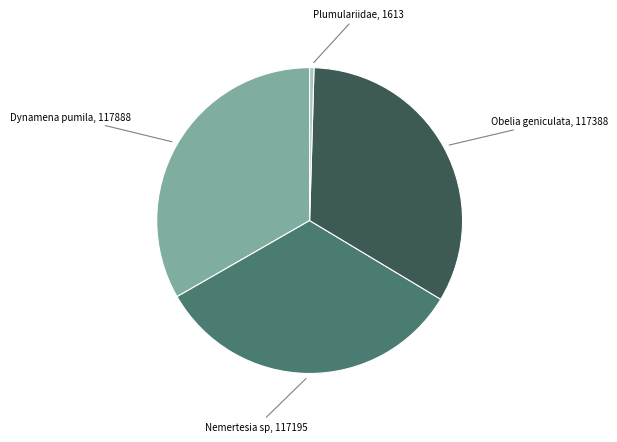

Is there any slice that represents more than half of the pie?

No